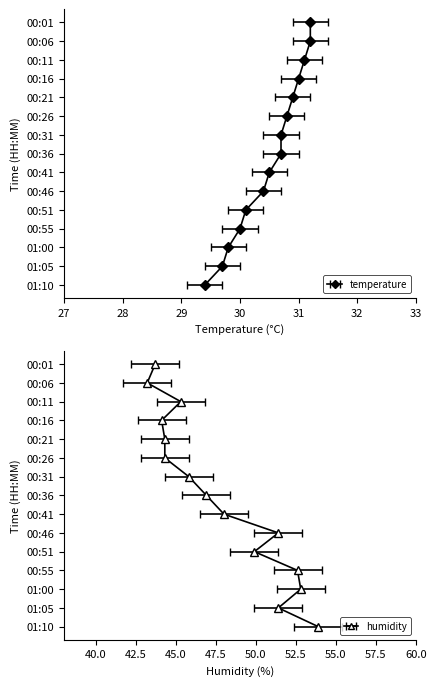

Rank the series at 00:03 from lowest to highest value.

temperature, humidity